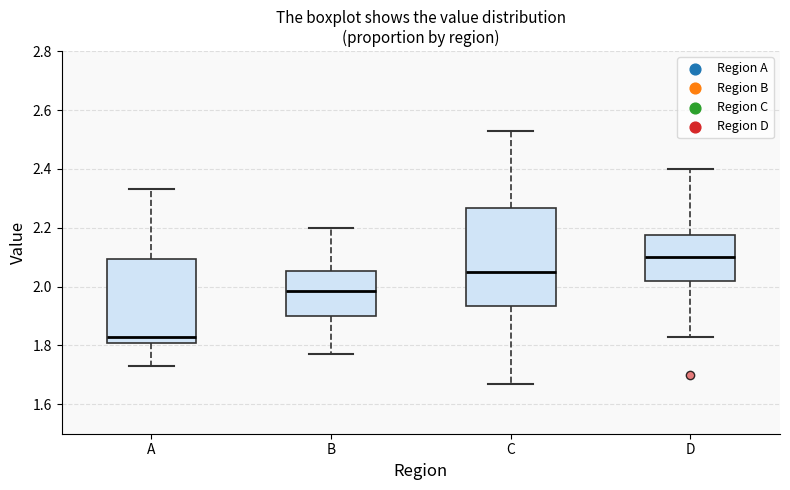

Where does the median line of the box for D sit on the y-axis? The values are not printed on the chart, so give them approximately, as read against the axis.

2.10